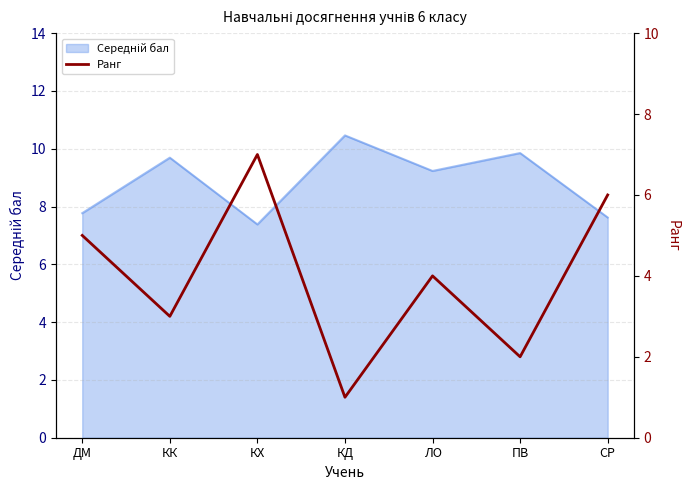

Reading left to right, transcribe all the data shown in this chart.

ДМ=5	КК=3	КХ=7	КД=1	ЛО=4	ПВ=2	СР=6